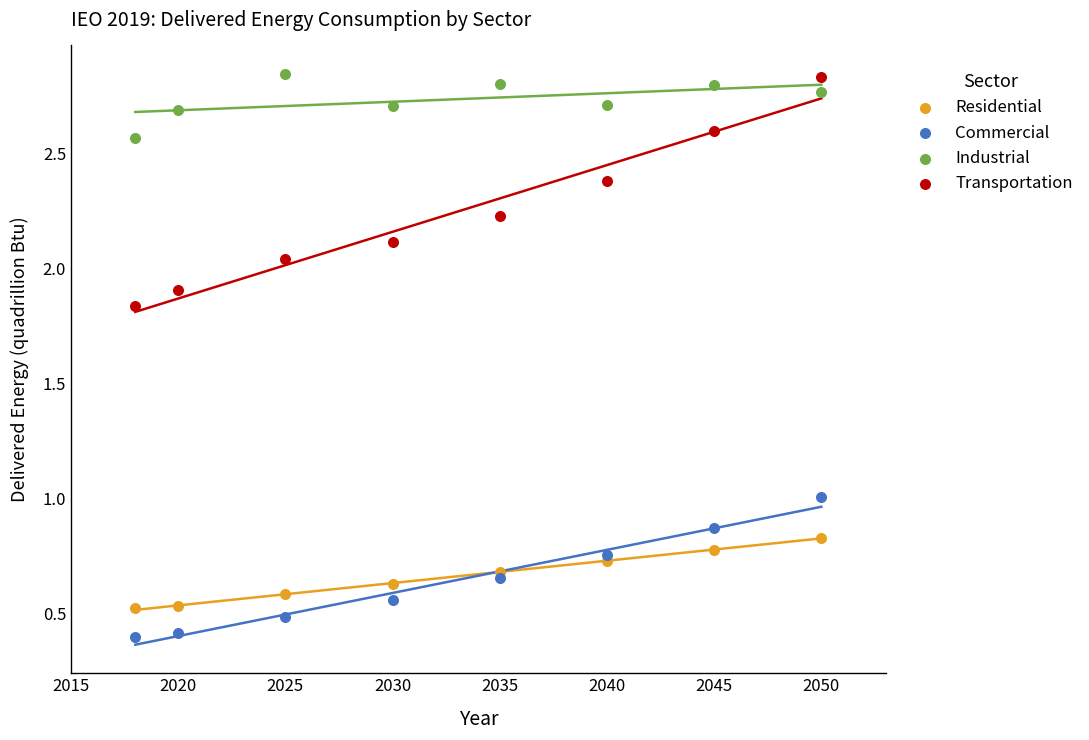

Which series reaches the minimum Y coordinate?

Commercial